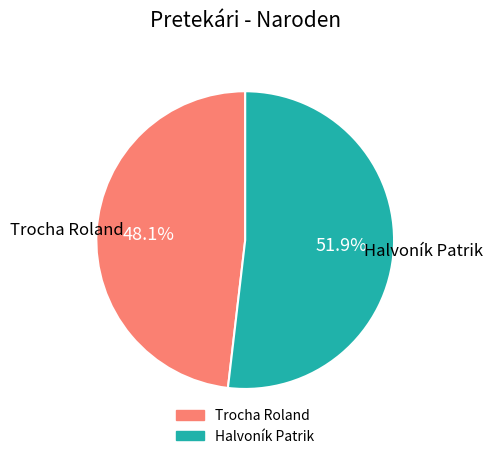

Is Trocha Roland the majority of the pie?

No